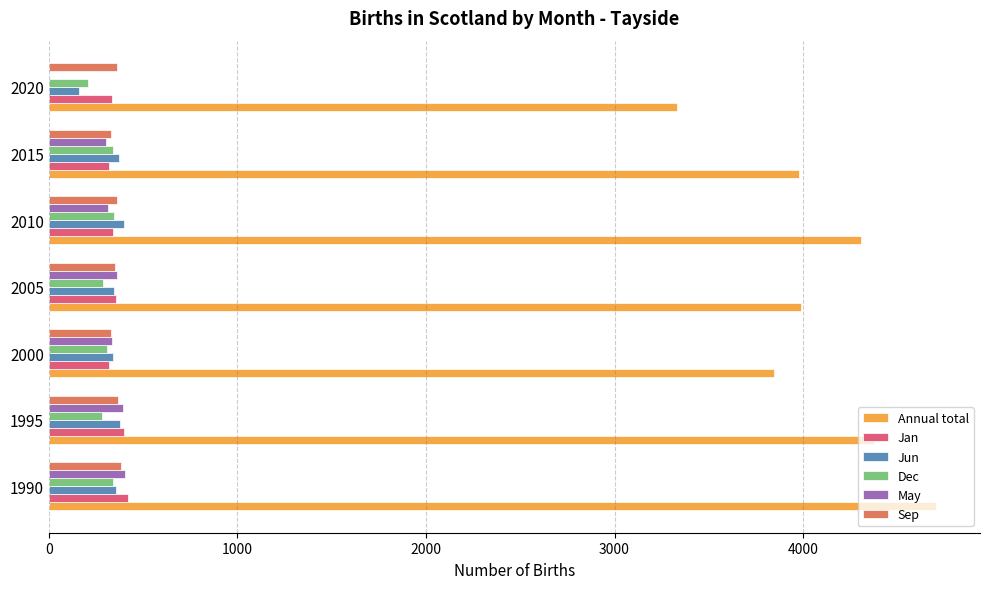

Is it true that Annual total equals 3332 at 2020?

True